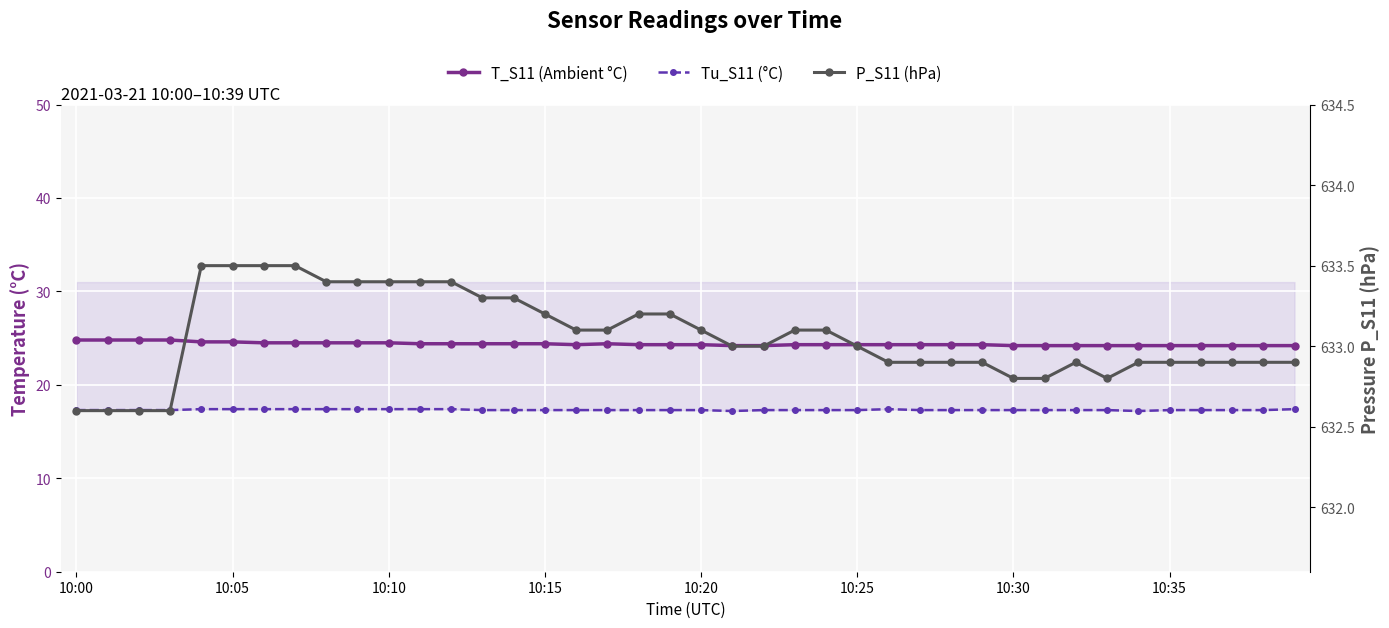

What are all the series names shown in the legend?

T_S11 (Ambient °C), Tu_S11 (°C), P_S11 (hPa)